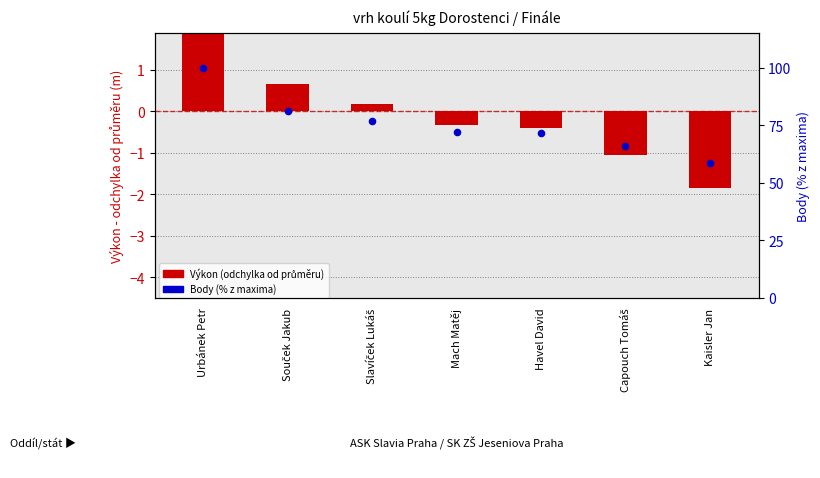

At which category is the sum across all series the highest?

Urbánek Petr